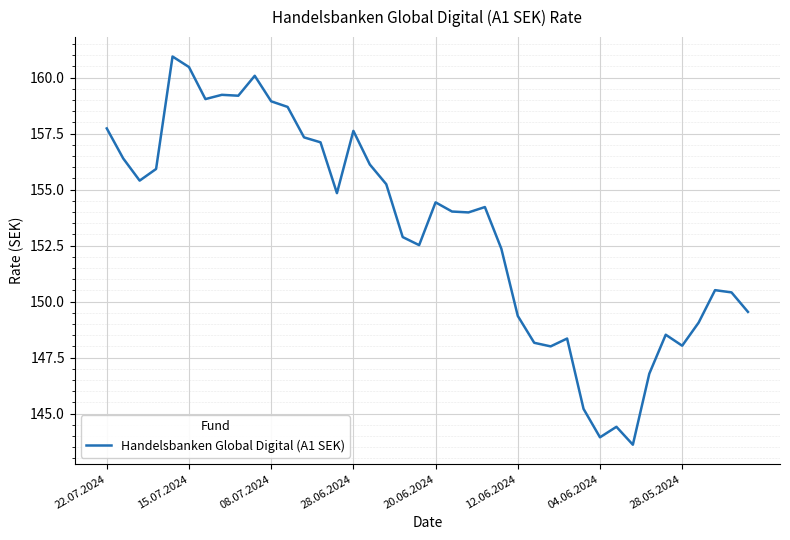

What is the maximum value shown in the chart?

160.9